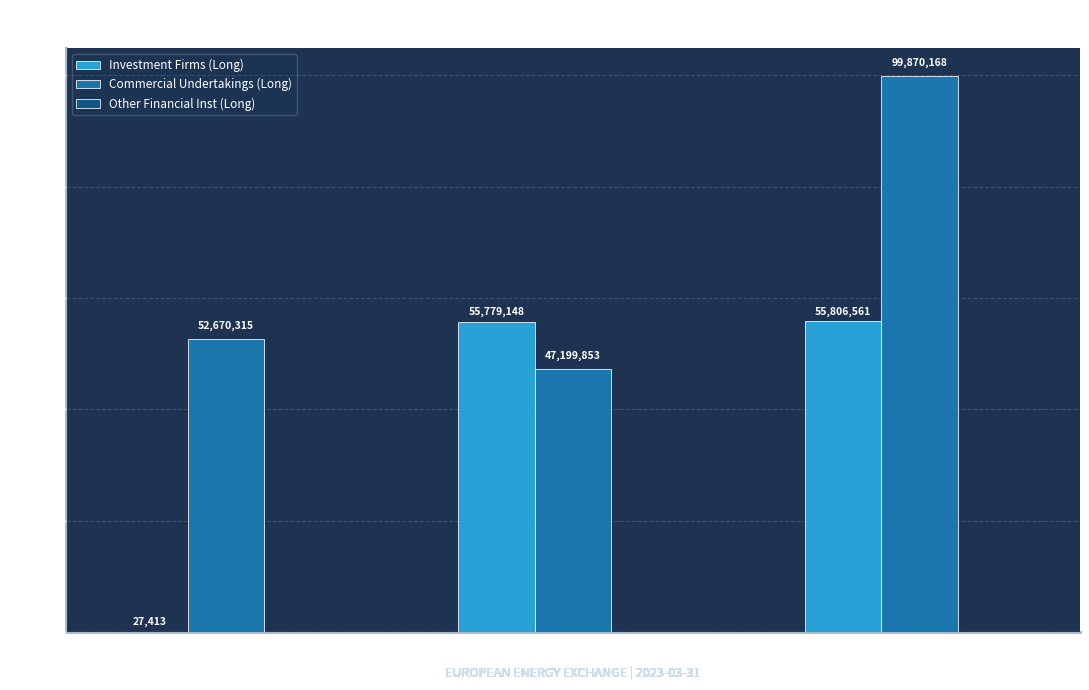

Which series changed the most between Other and Total?

Commercial Undertakings (Long)